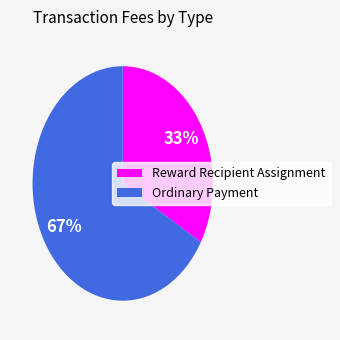

What is the smallest slice in the pie chart?

Reward Recipient Assignment